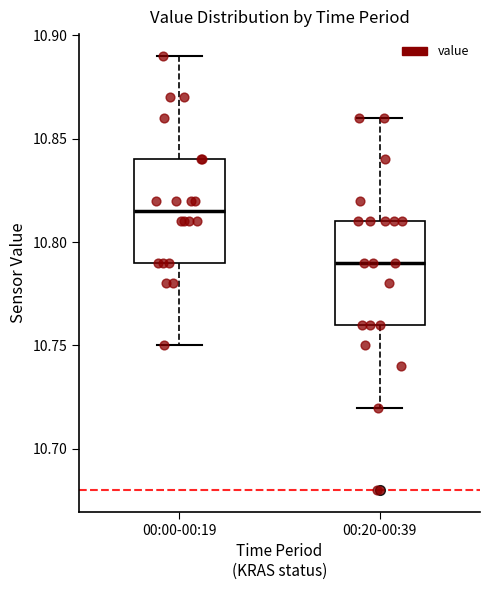

Reading left to right, transcribe this box plot: for each box, give where its median line is, the range the box spans, and where its two whiskers end, as read against the y-axis. The values are not printed on the chart, so give them approximately, as read against the axis.

00:00-00:19: median 10.815, box 10.790 to 10.840, whiskers 10.750 to 10.890
00:20-00:39: median 10.790, box 10.760 to 10.810, whiskers 10.720 to 10.860